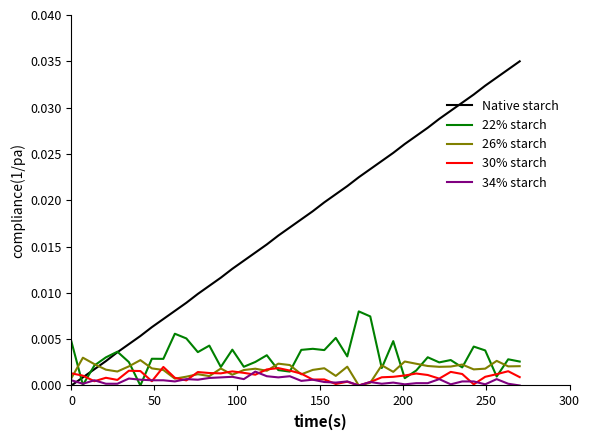

Which series has the largest total across all categories?

Native starch